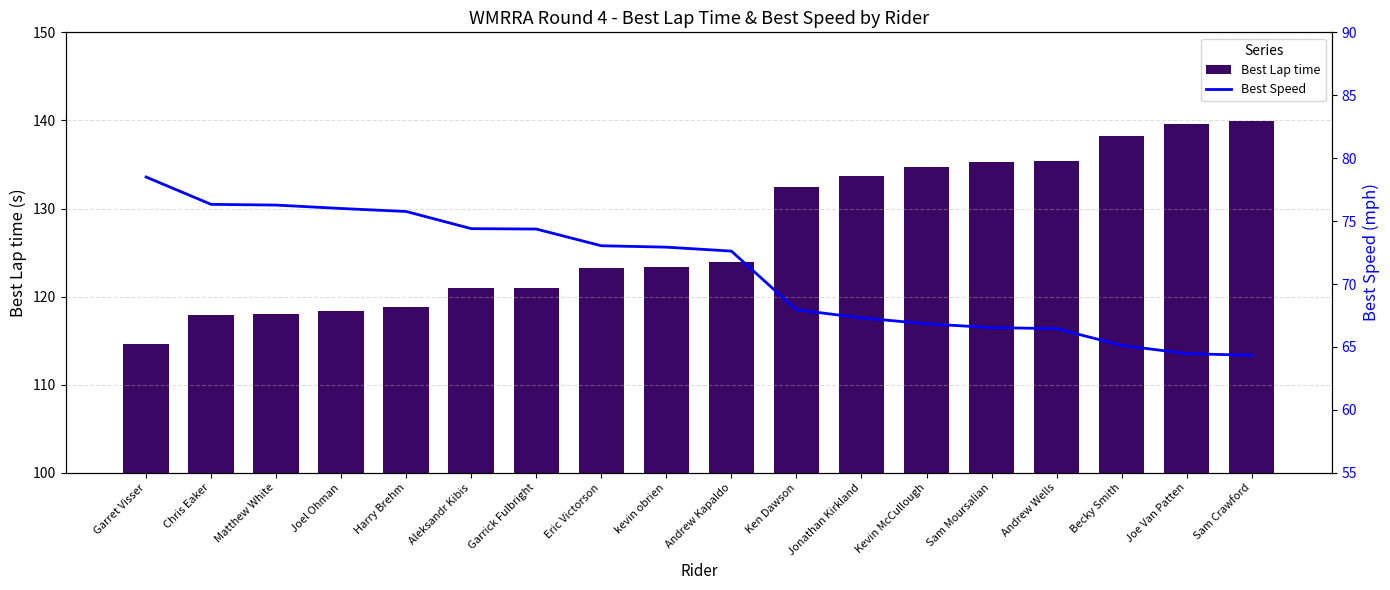

Reading right to left, extract all data points from this chart.

Best Lap time: 139.9	139.6	138.2	135.4	135.3	134.7	133.7	132.4	123.9	123.4	123.2	121.0	121.0	118.8	118.4	118.0	117.9	114.6
Best Speed: 64.3	64.5	65.1	66.5	66.5	66.8	67.3	68.0	72.6	72.9	73.0	74.4	74.4	75.8	76.0	76.3	76.3	78.5